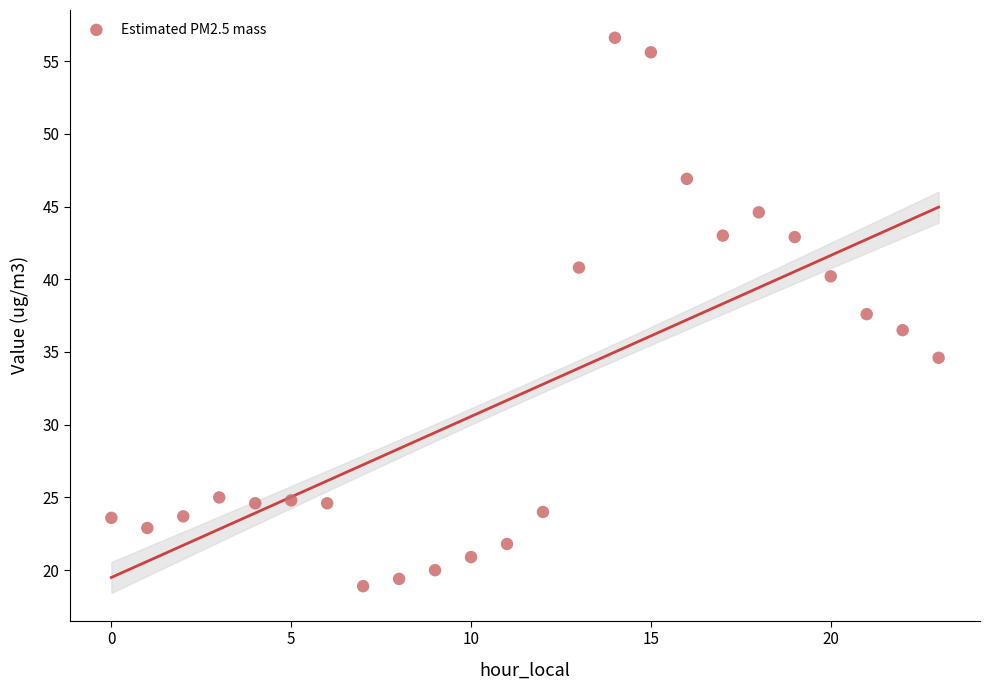

What is the range of Y values (max minus min)?

37.7